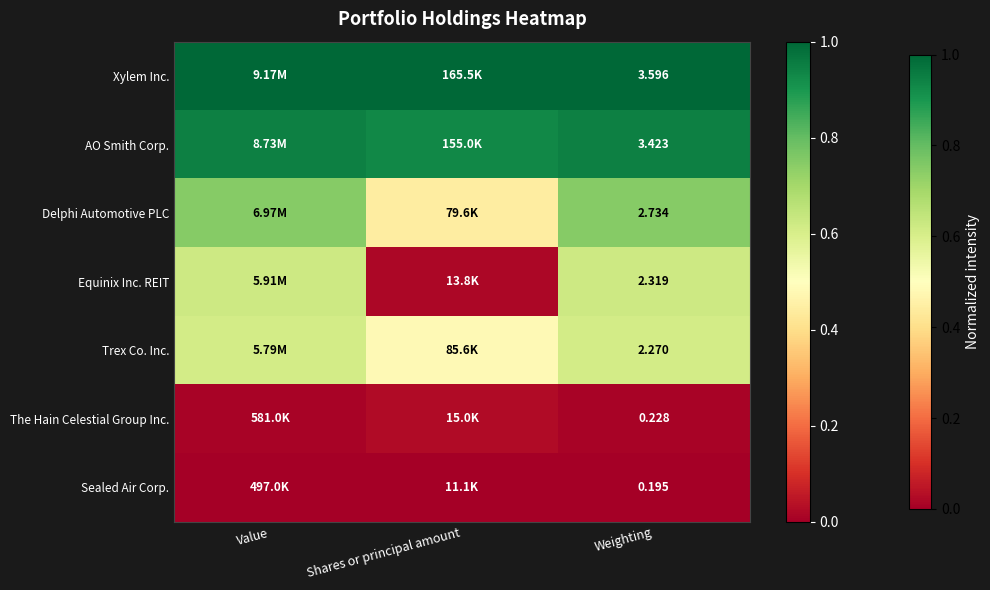

Count the number of categories in the chart.

3